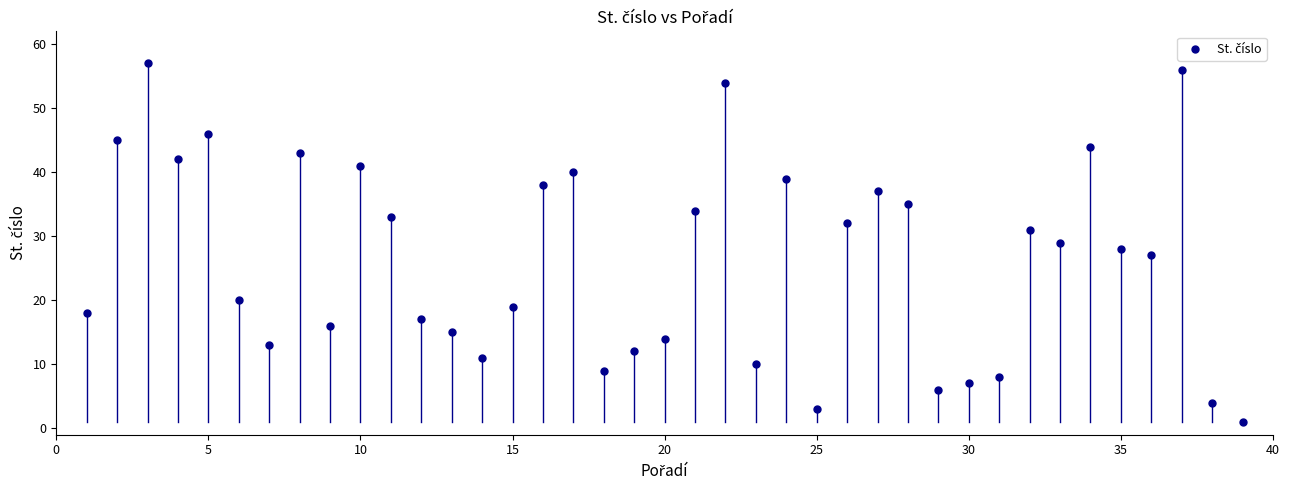

What is the range of X values (max minus min)?

38